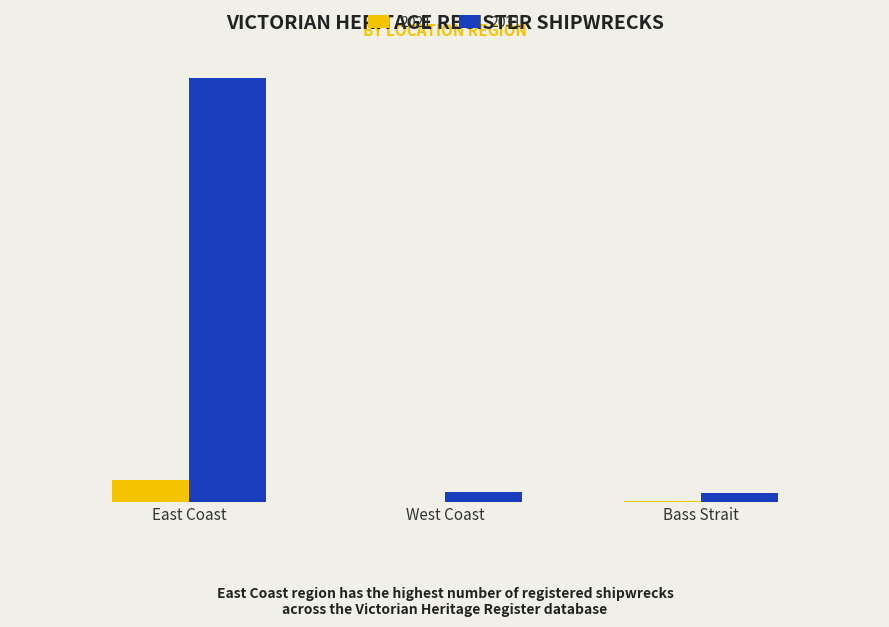

Rank the categories by 2031 value from highest to lowest.

East Coast, West Coast, Bass Strait